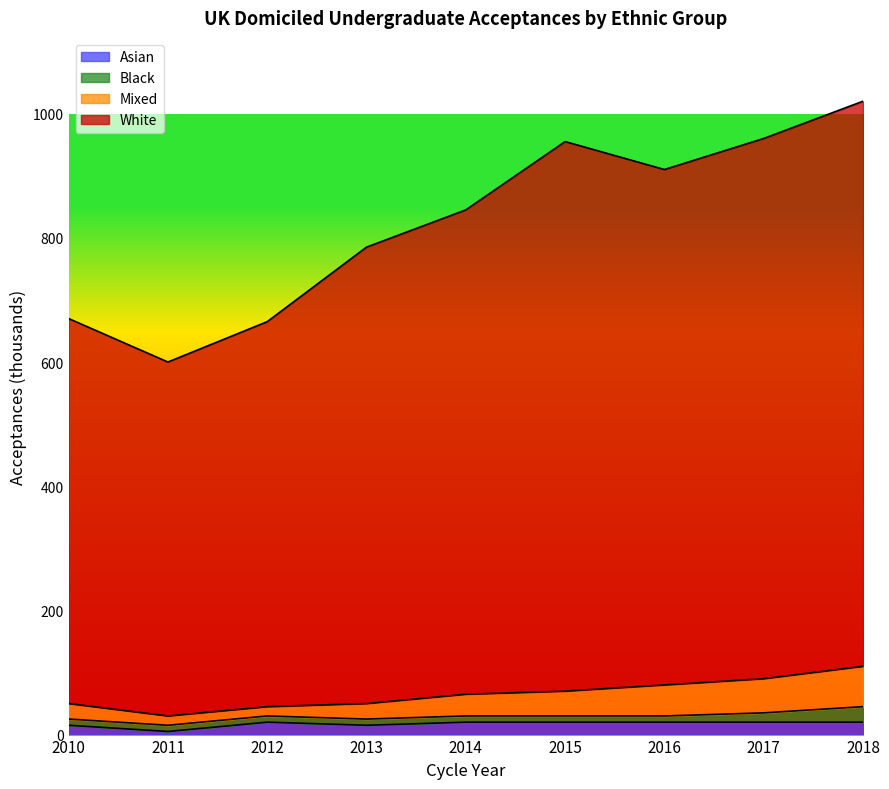

The Asian series shows 20 at 2012. True or false?

True